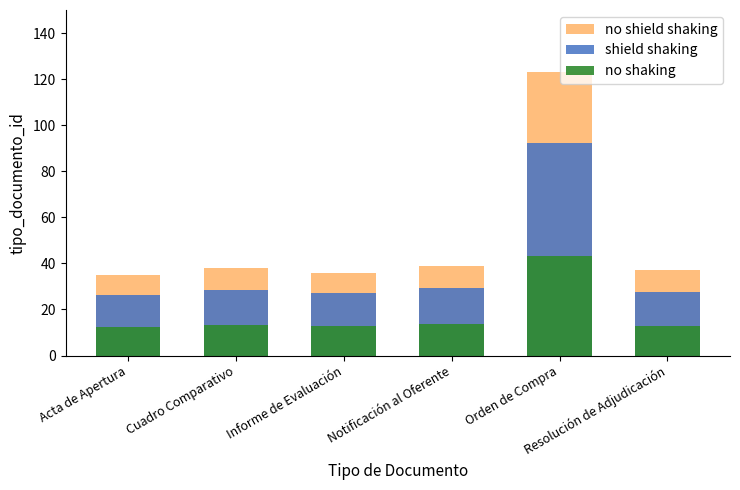

Reading left to right, what are all the values shown in this chart?

no shield shaking: Acta de Apertura=35.0	Cuadro Comparativo=38.0	Informe de Evaluación=36.0	Notificación al Oferente=39.0	Orden de Compra=123.0	Resolución de Adjudicación=37.0
shield shaking: Acta de Apertura=26.2	Cuadro Comparativo=28.5	Informe de Evaluación=27.0	Notificación al Oferente=29.2	Orden de Compra=92.2	Resolución de Adjudicación=27.8
no shaking: Acta de Apertura=12.2	Cuadro Comparativo=13.3	Informe de Evaluación=12.6	Notificación al Oferente=13.6	Orden de Compra=43.0	Resolución de Adjudicación=12.9